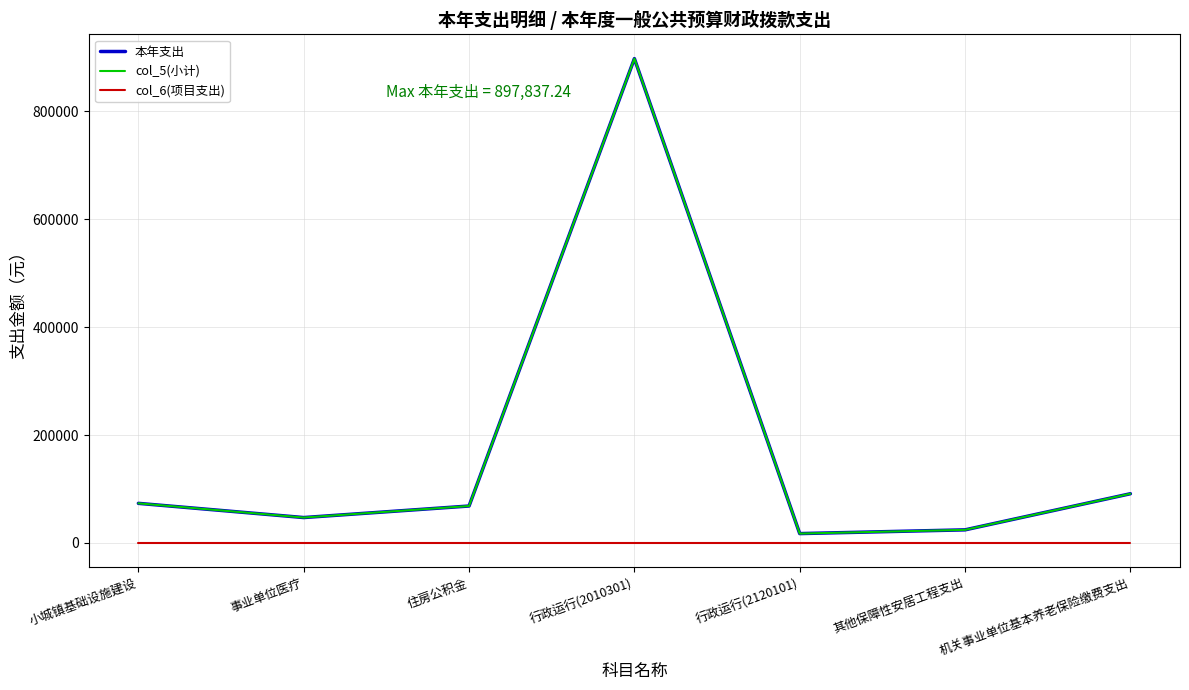

What is the maximum value shown in the chart?

897837.2